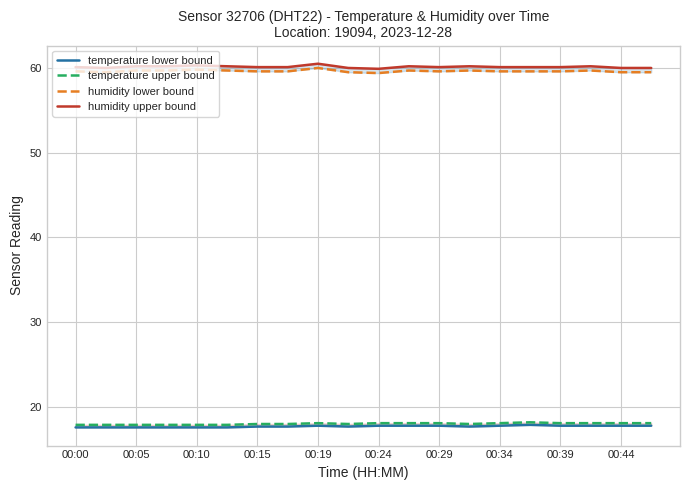

What is the value of the temperature upper bound point at the 2nd from the left?

17.9